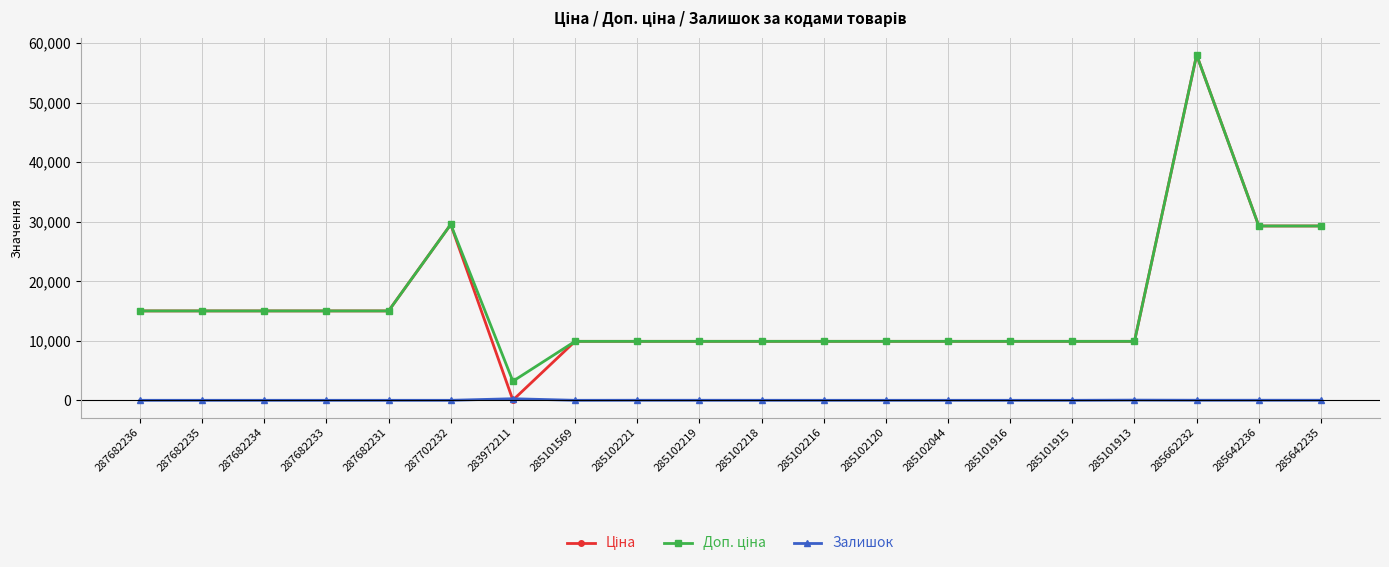

What is the difference between the highest and lowest values at 285101915?

9908.5